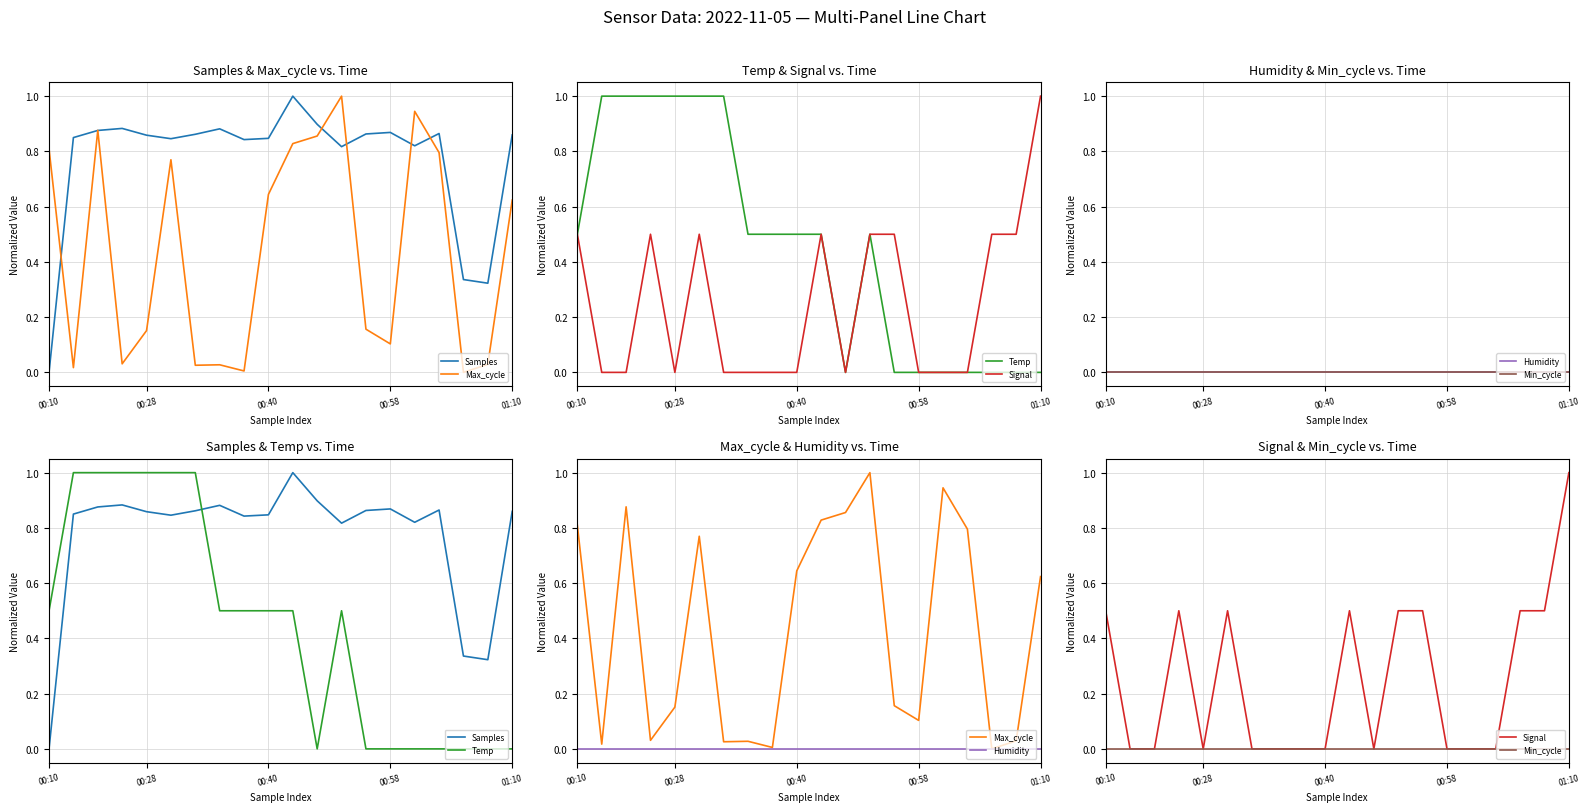

True or false: Temp has more than 2 interior local peaks.

False